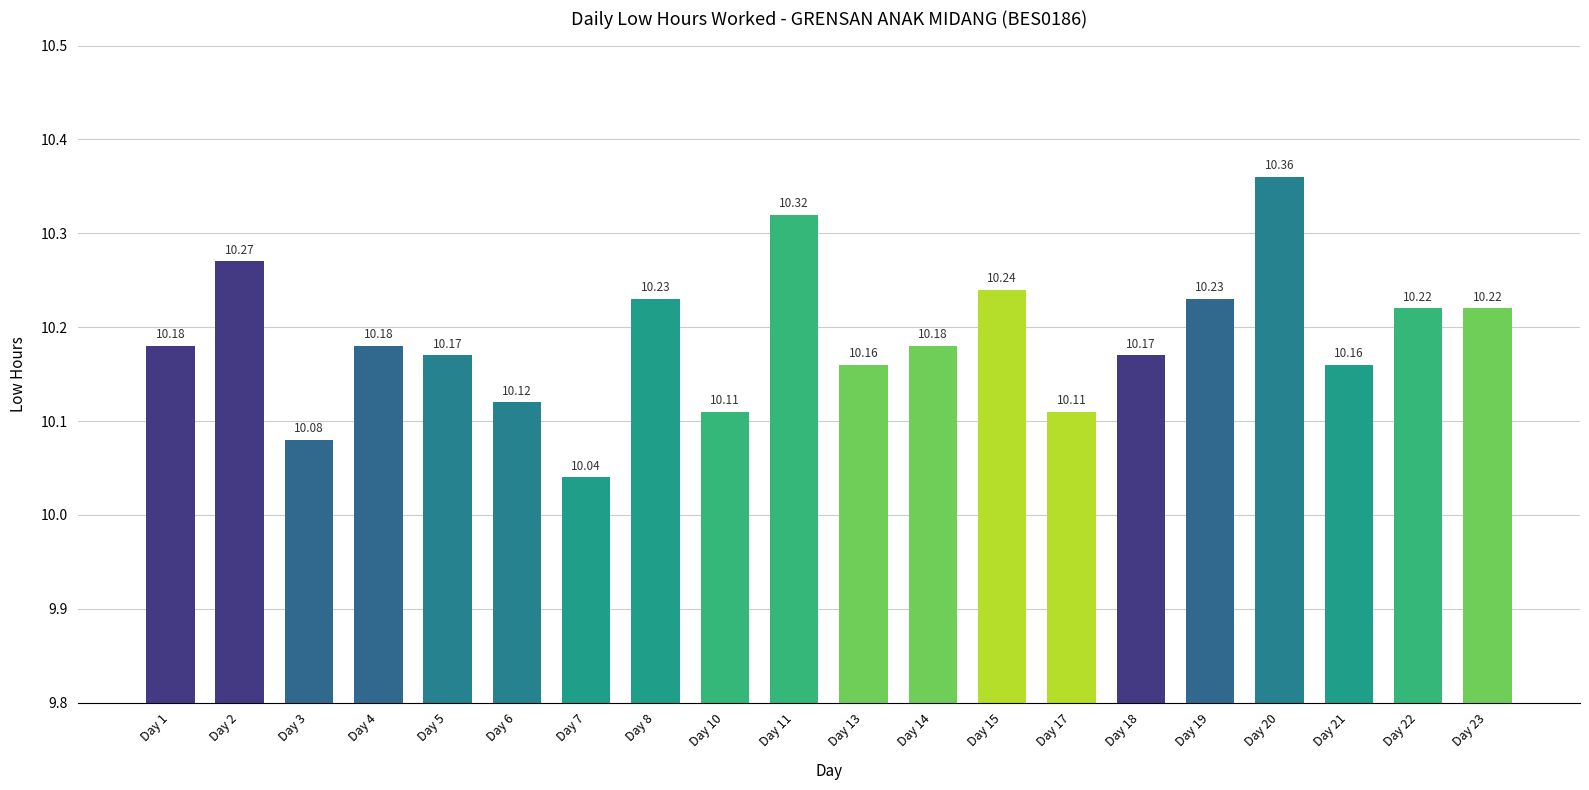

What is the change in value from Day 17 to Day 22?

+0.1